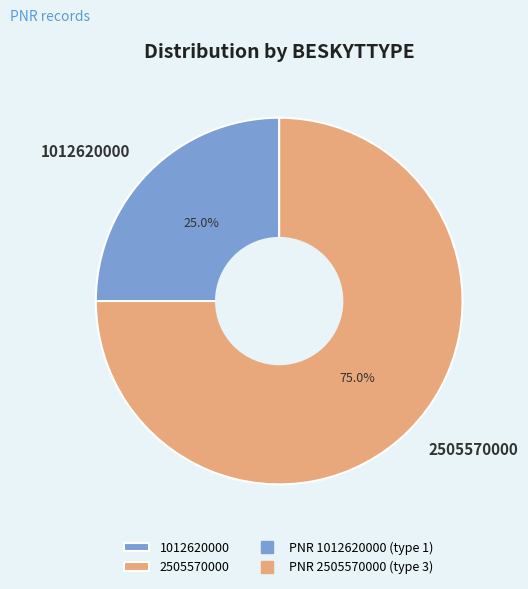

What portion of the pie excludes 2505570000?

25.0%